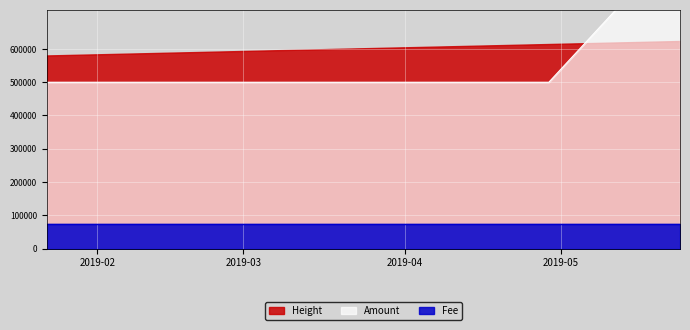

What position from the left is 2019-04-28 15:31:24?

2